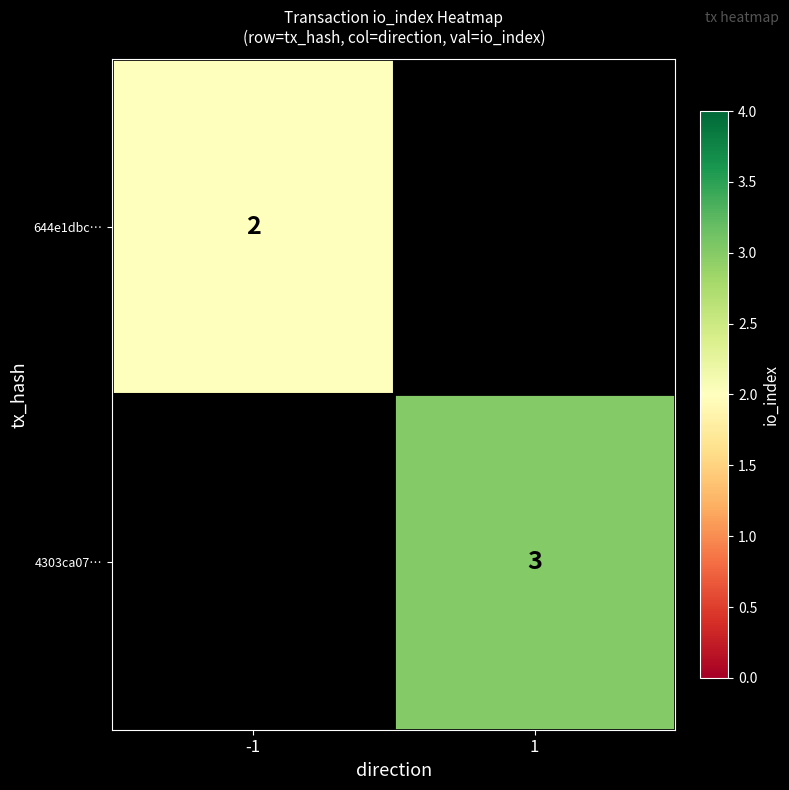

True or false: 644e1dbc… has a value of 2 at -1.

True